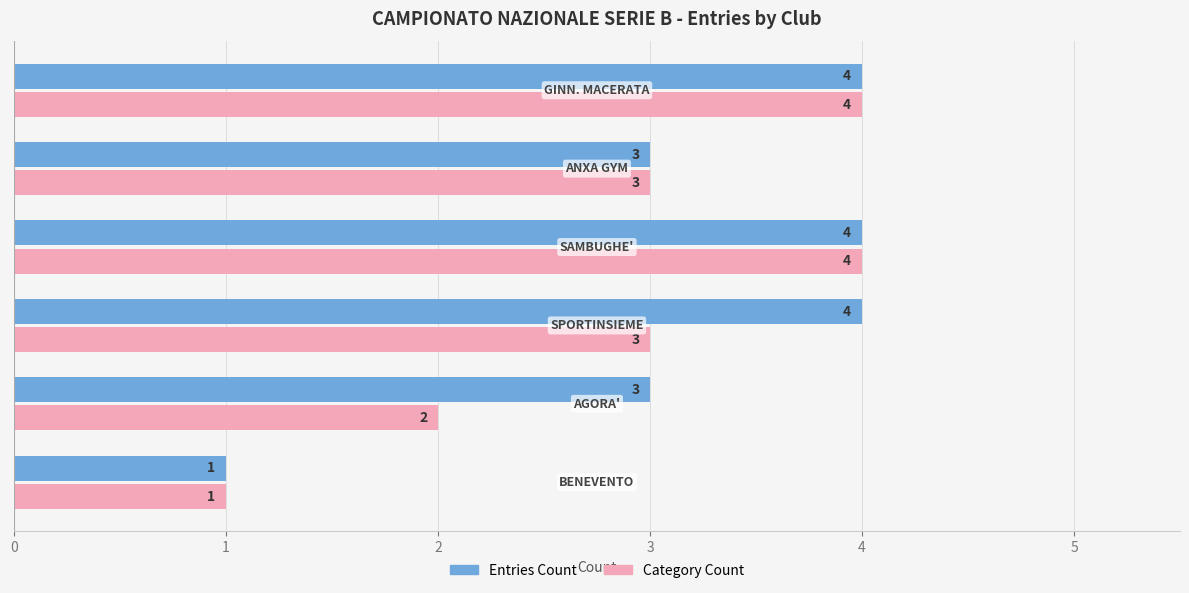

What is the maximum value for Entries Count?

4